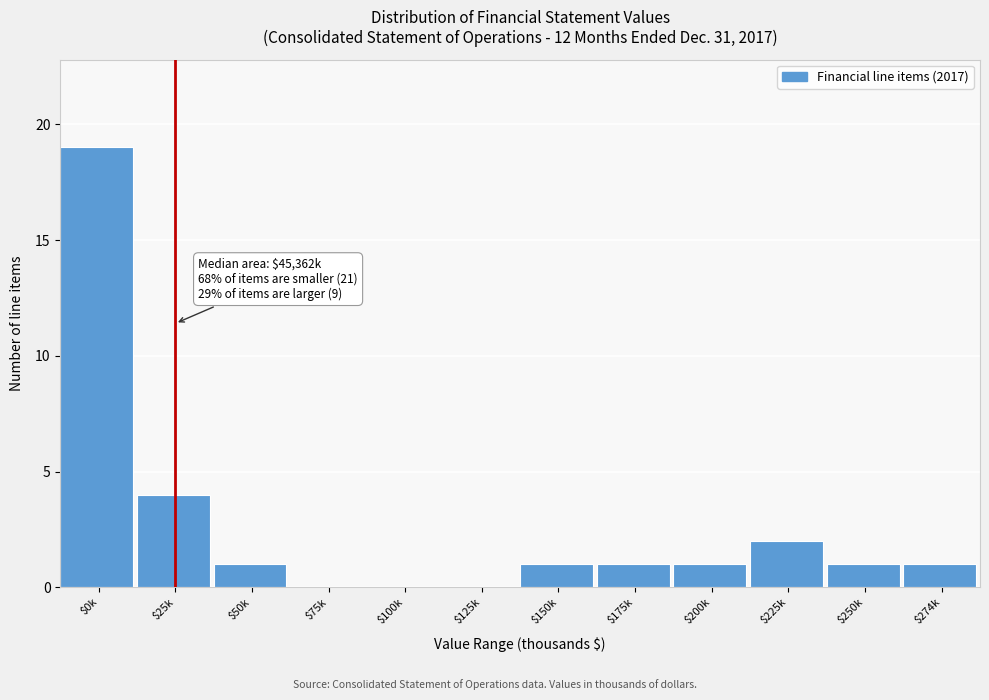

What is the sum of all values?

31